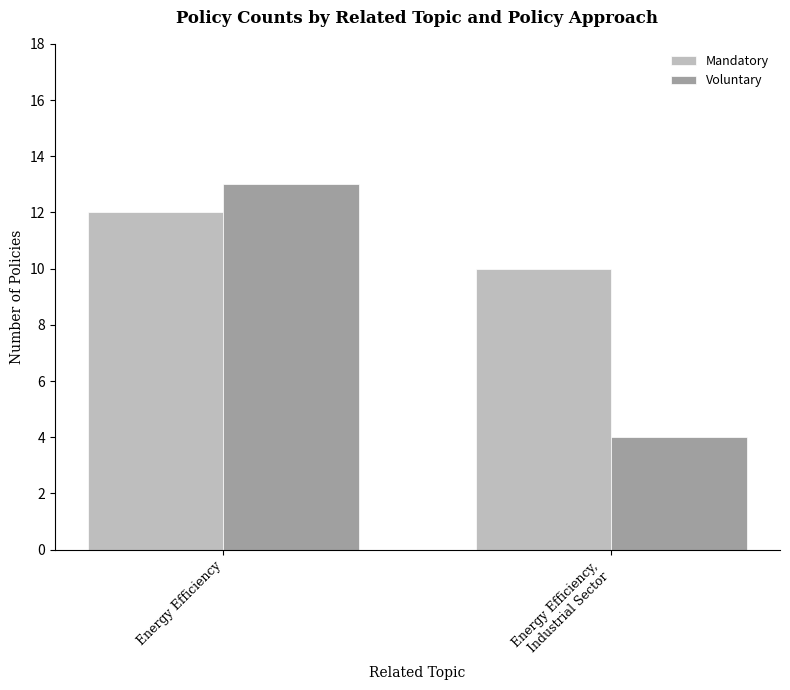

How many values in the Voluntary series are below 13?

1